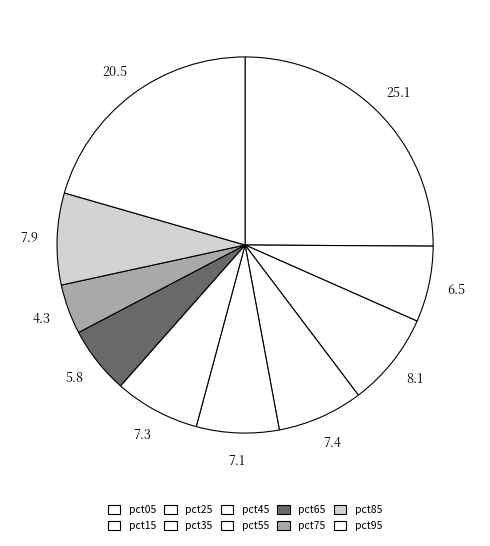

Does pct55 represent more than half of the total?

No